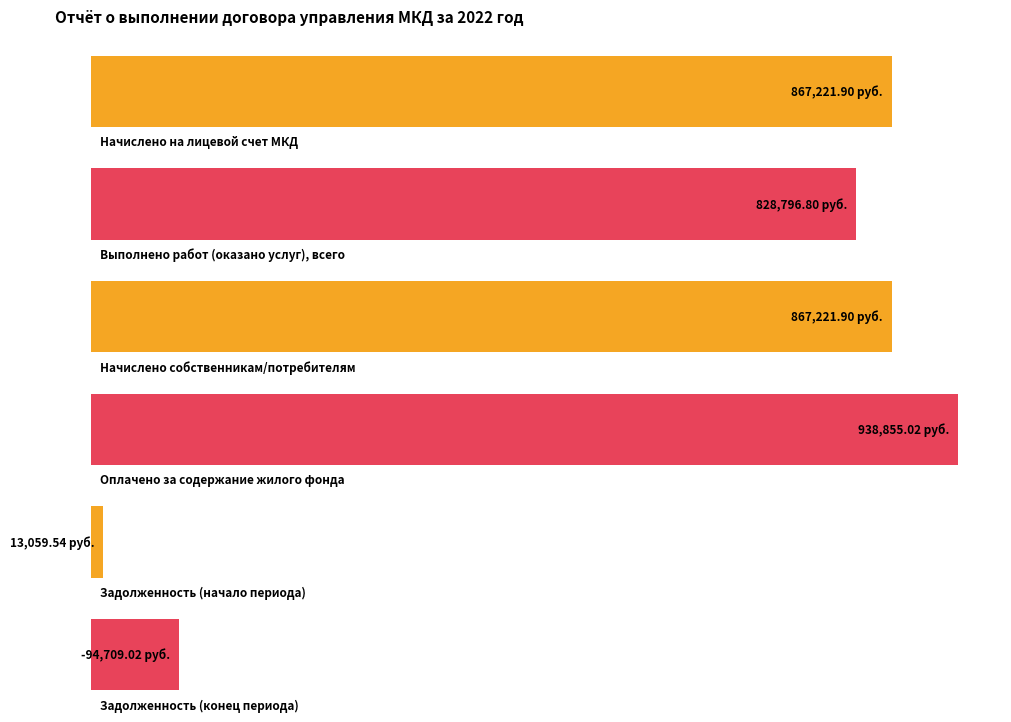

What is the label of the 2nd bar from the left?

Выполнено работ (оказано услуг), всего